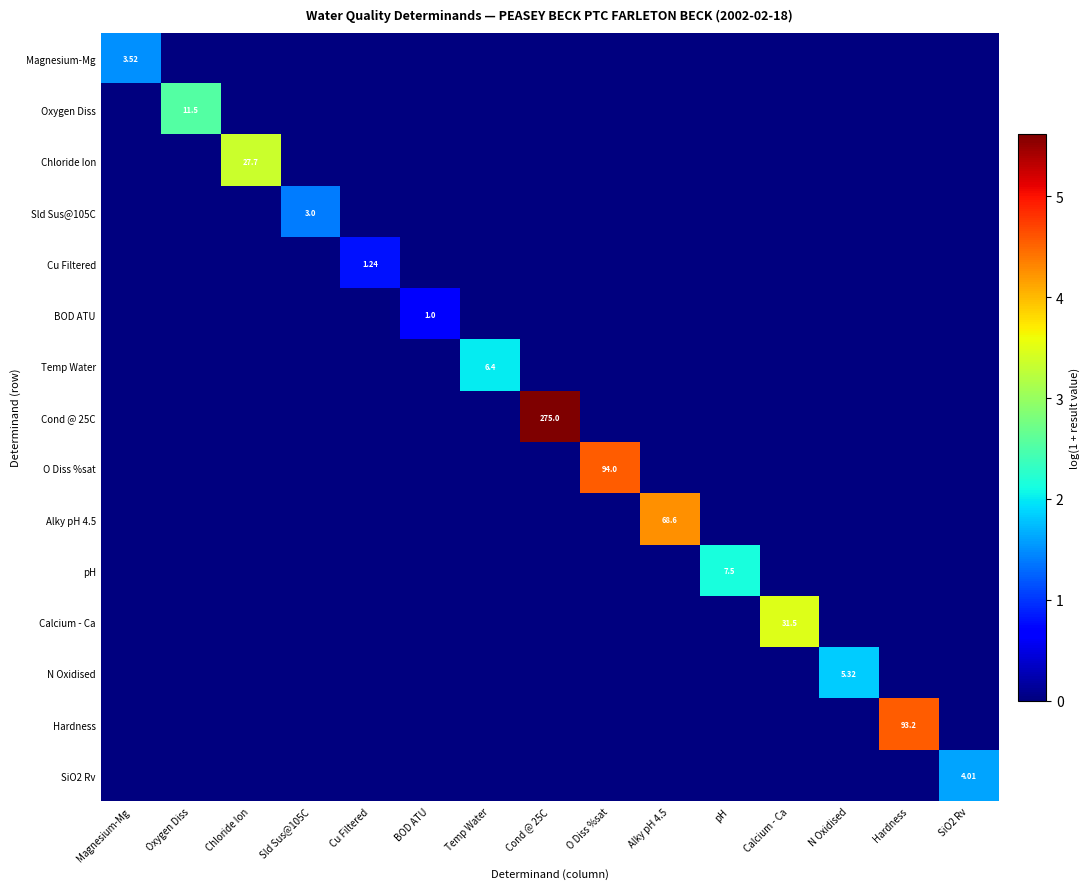

Count the O Diss %sat values in the range 0 to 1.

14